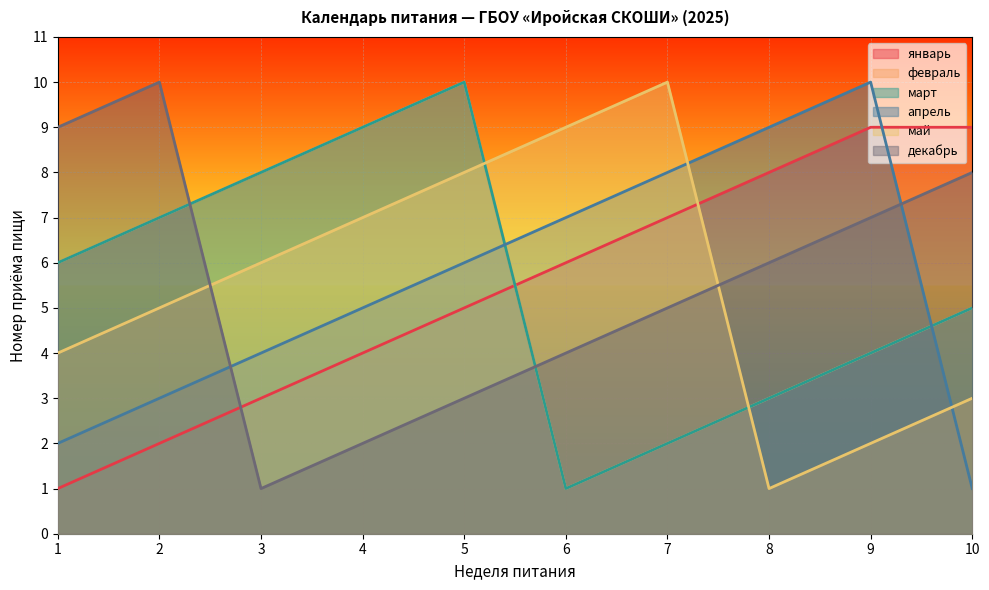

What is the sum of the май values at 4 and 3?

13